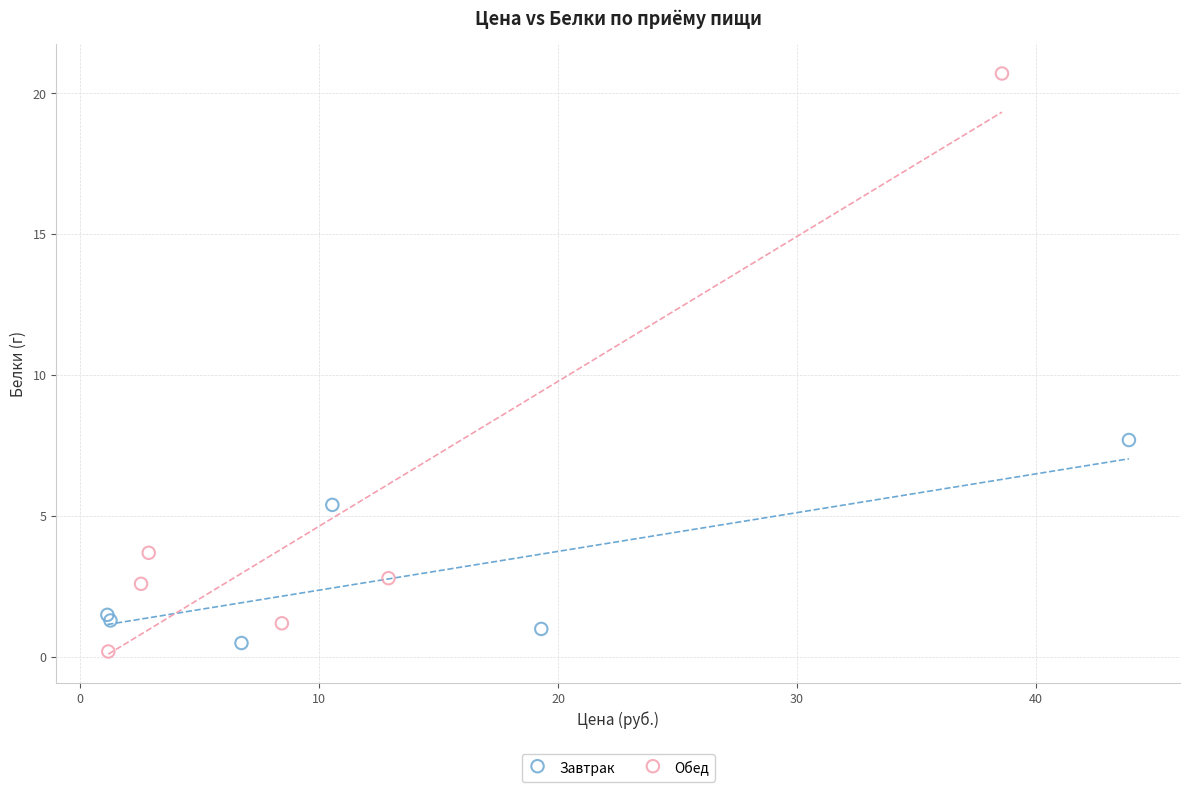

What are all the series names shown in the legend?

Завтрак, Обед